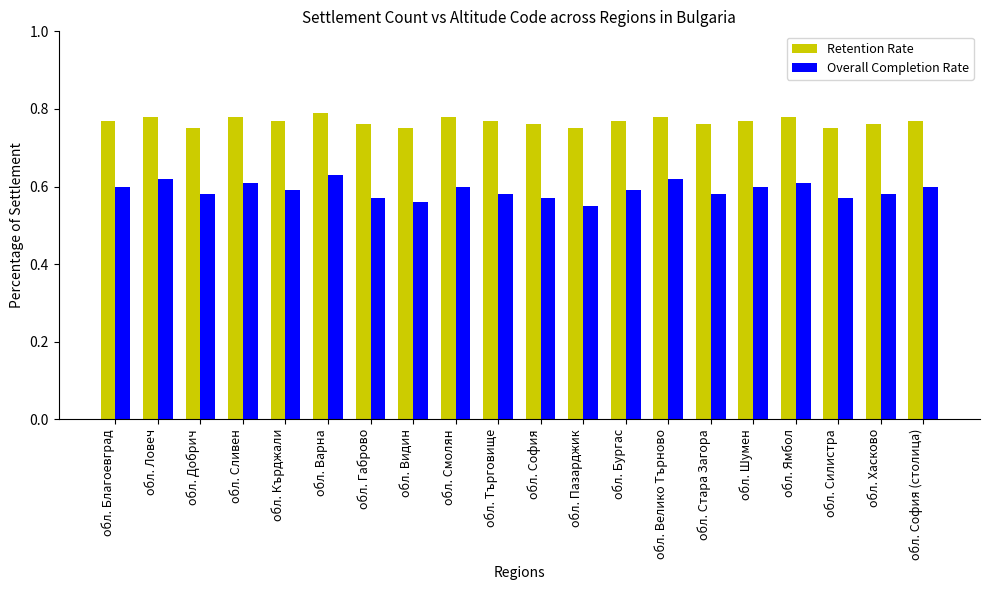

How many Overall Completion Rate values are between 0 and 1?

20